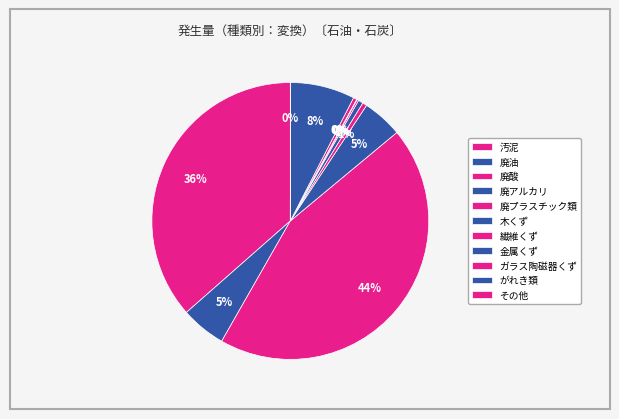

Is the sum of 廃アルカリ and 汚泥 greater than half?

No